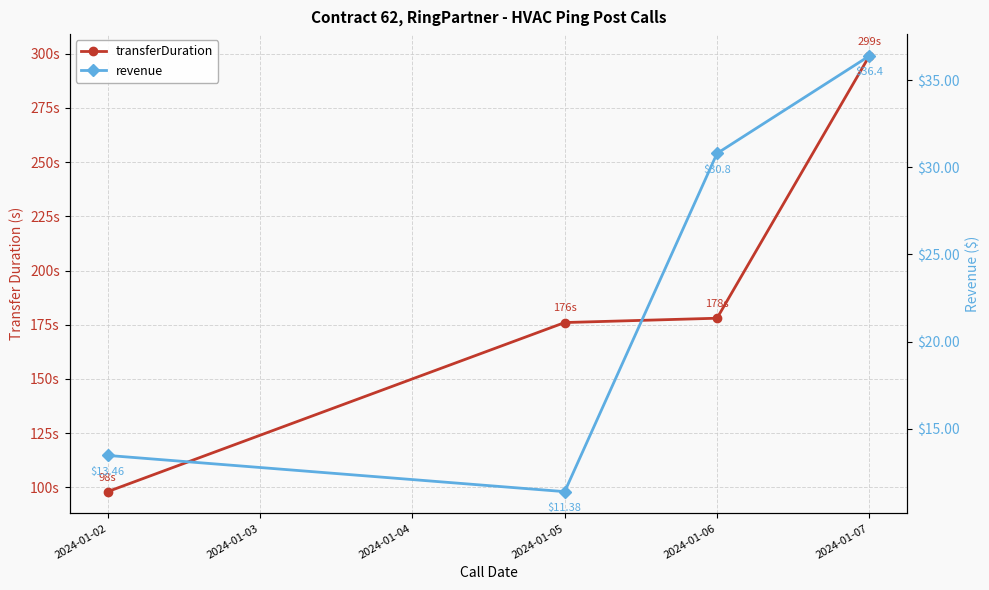

List the series in order of their peak value, highest first.

transferDuration, revenue